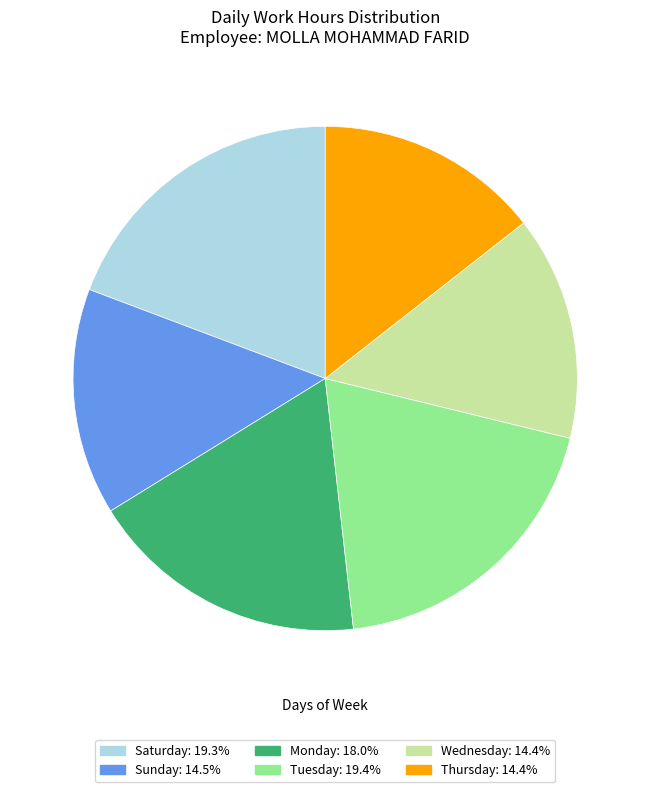

Combined, do Monday: 18.0% and Saturday: 19.3% account for over 50%?

No